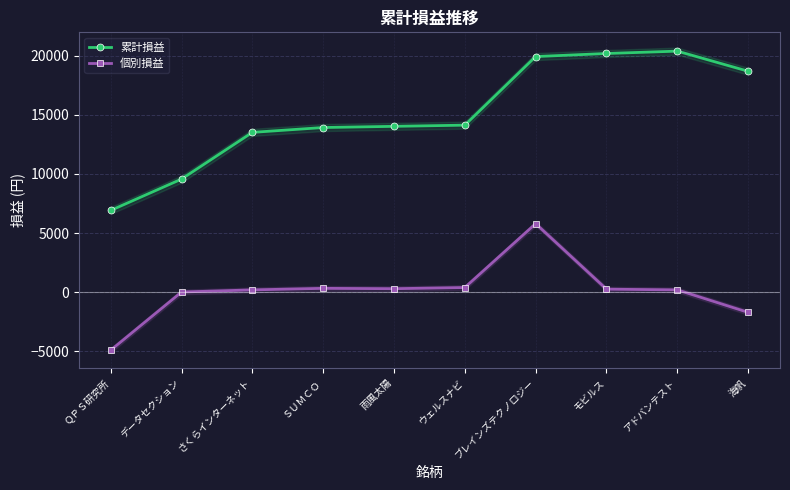

What position from the left is アドバンテスト?

9